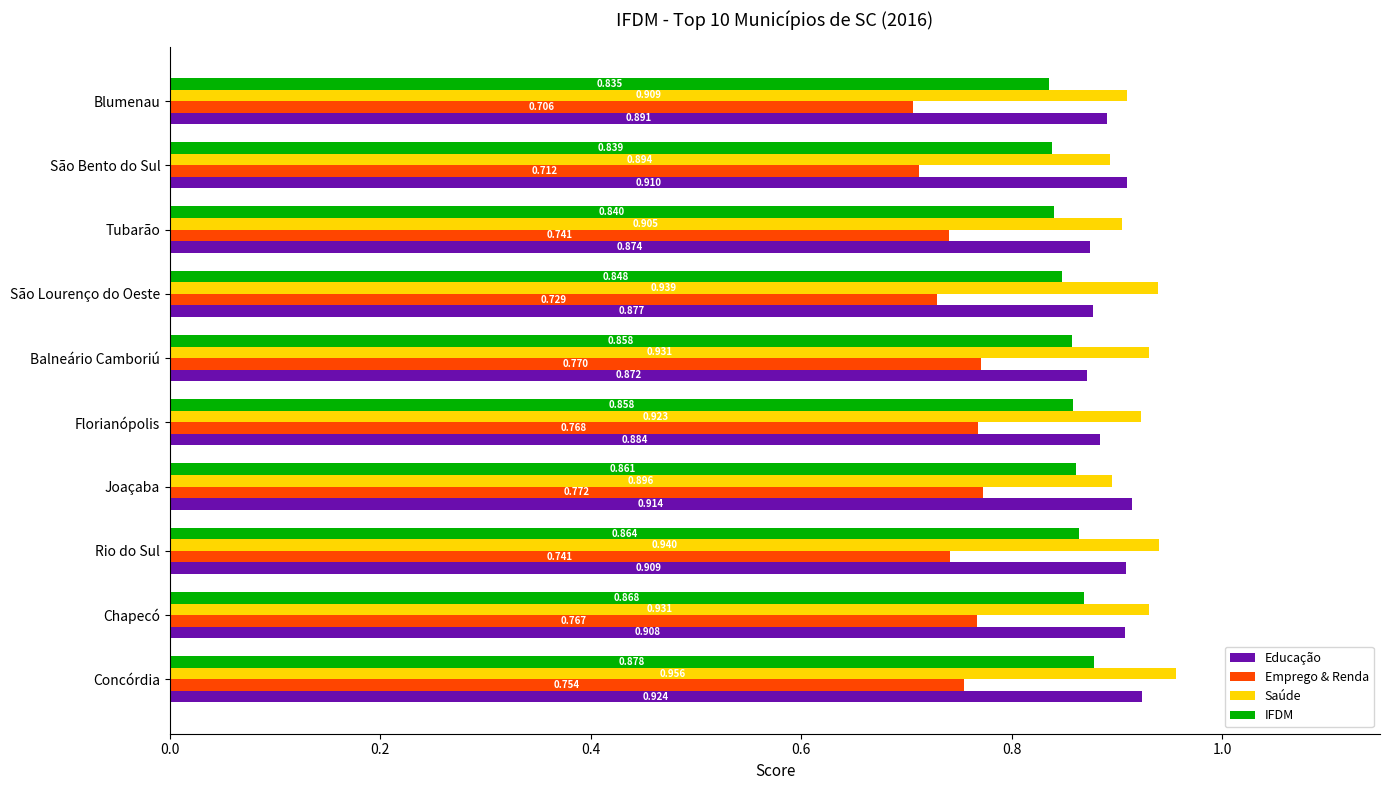

Which category has the lowest value across all series?

Blumenau